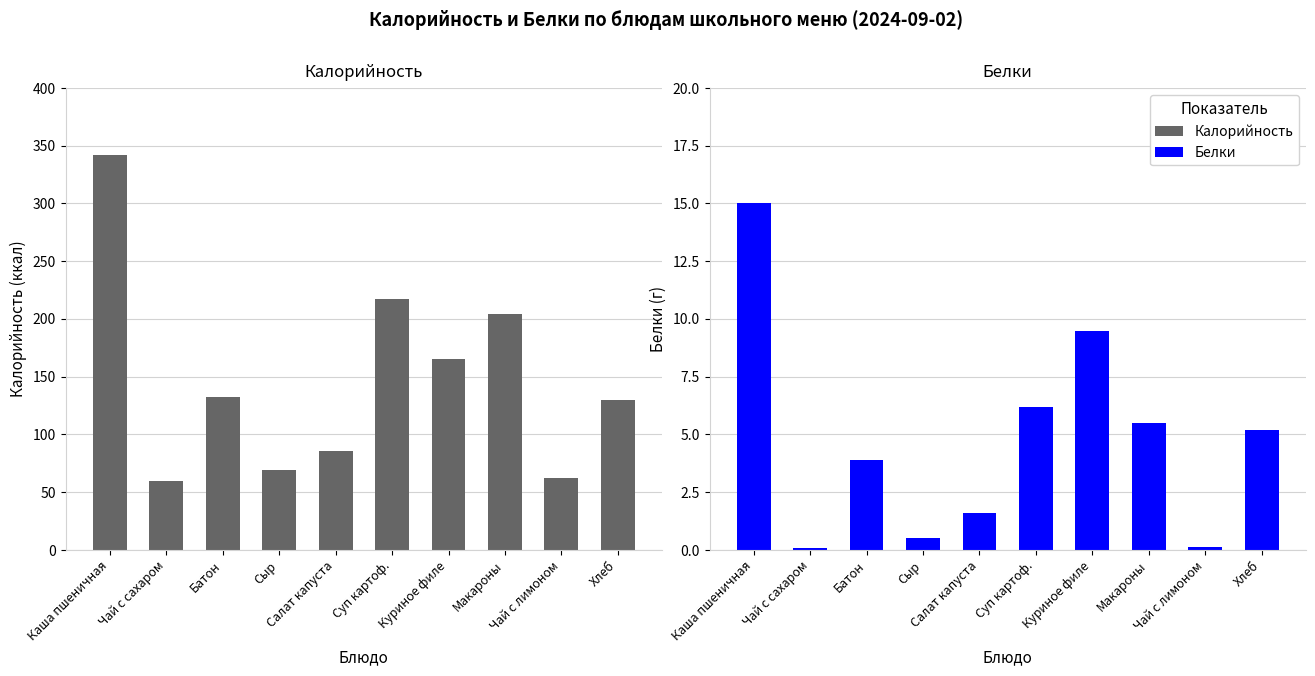

Rank the series at Каша пшеничная from highest to lowest value.

Калорийность, Белки